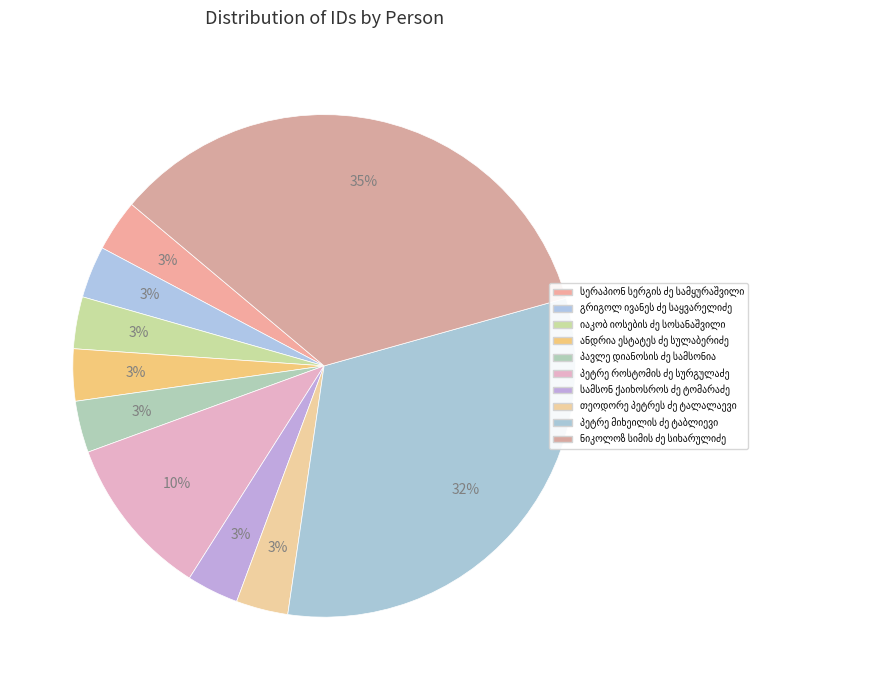

Is it true that იაკობ იოსების ძე სოსანაშვილი is 15% of the pie?

False